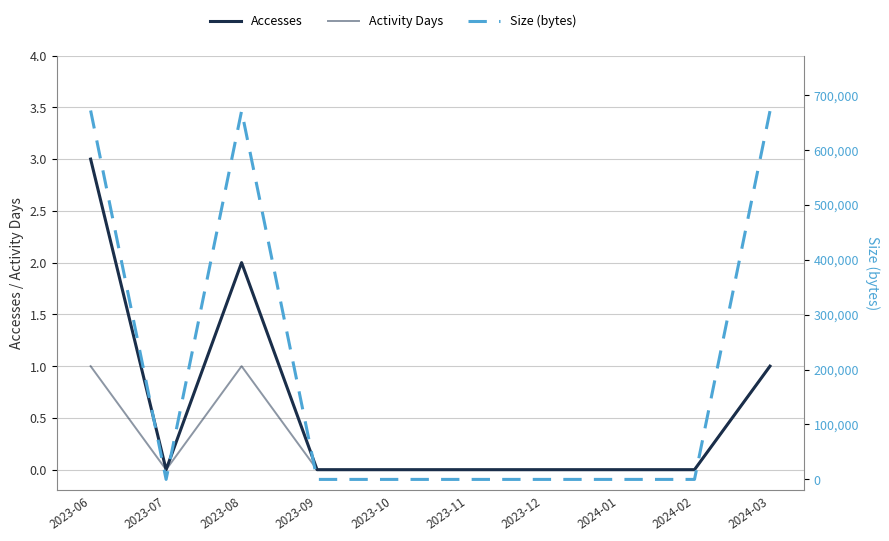

How many data points in Size (bytes) are above 0?

3